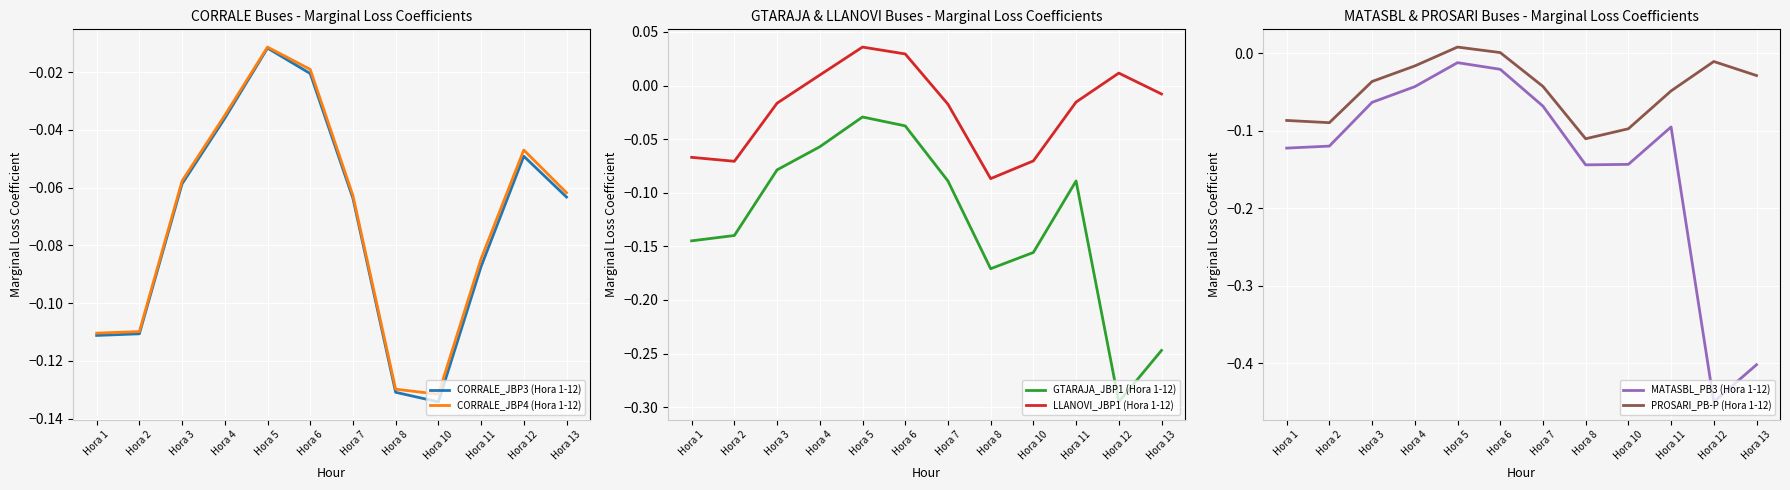

What is the smallest value displayed?

-0.5